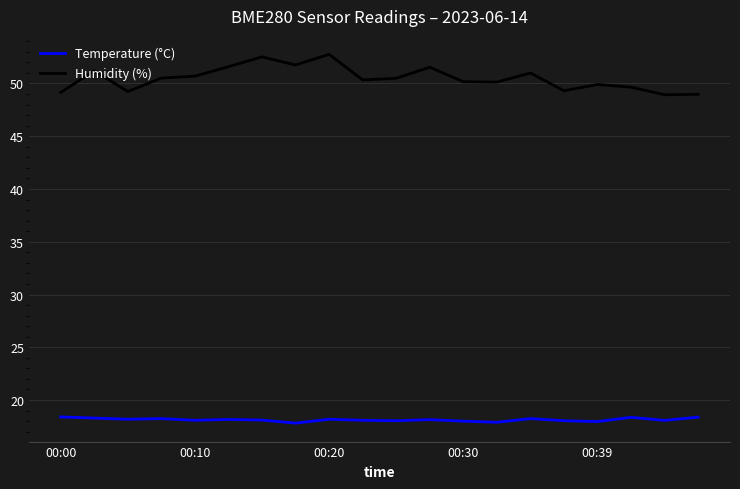

True or false: Humidity (%) and Temperature (°C) cross at least once.

False